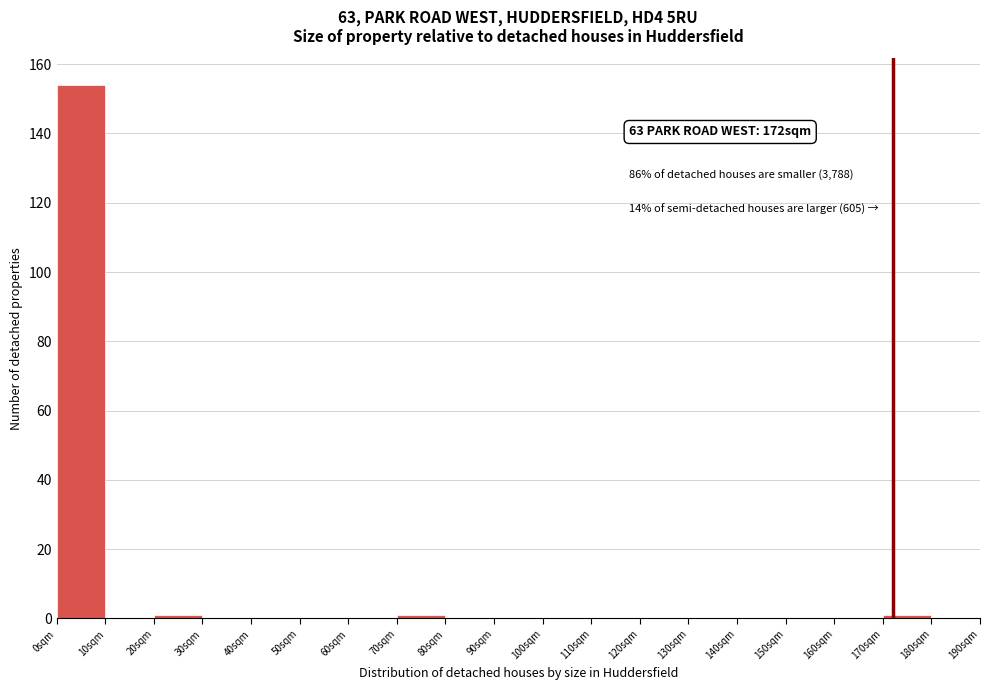

Over which range of the x-axis is the bar tallest?

0 to 10